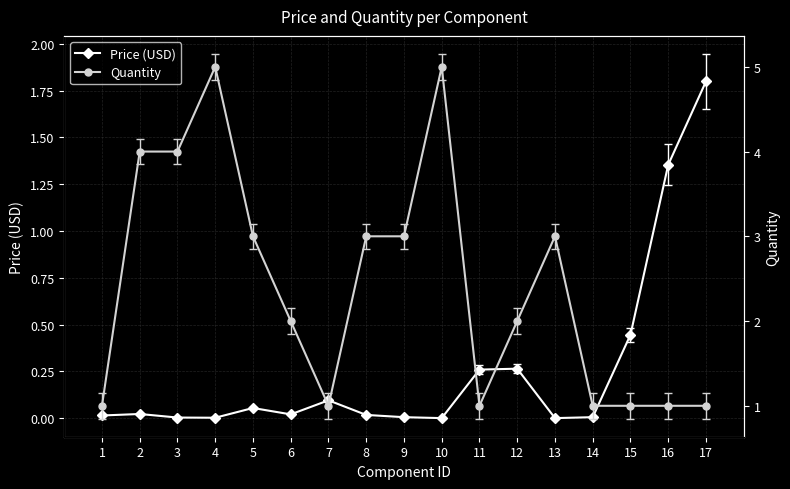

Which series changed the most between 8 and 15?

Quantity